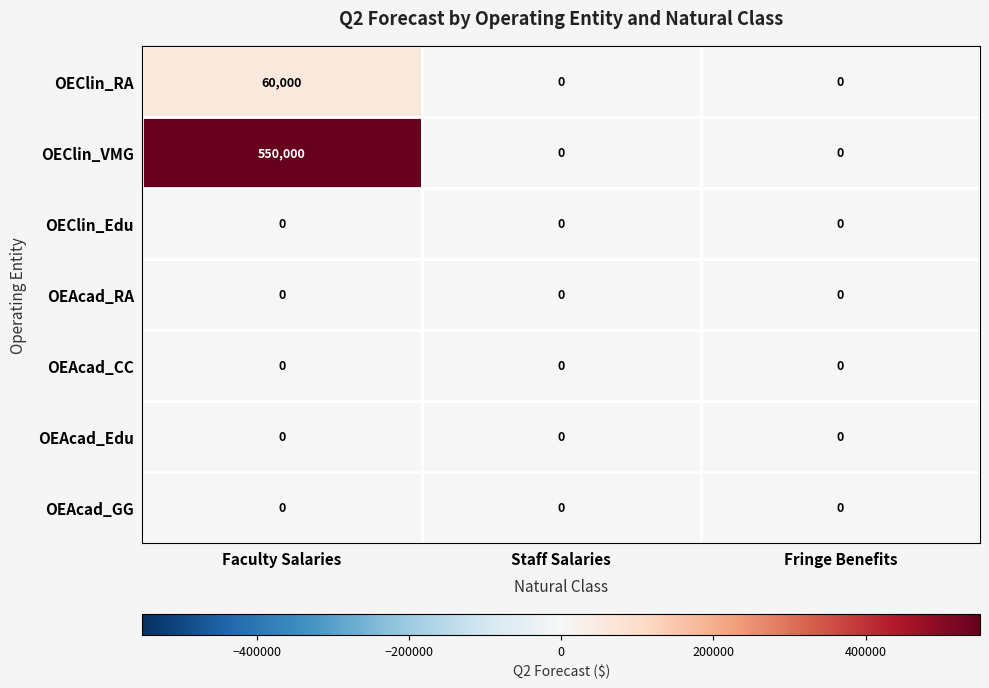

Between Faculty Salaries and Fringe Benefits, which series saw the biggest shift?

OEClin_VMG